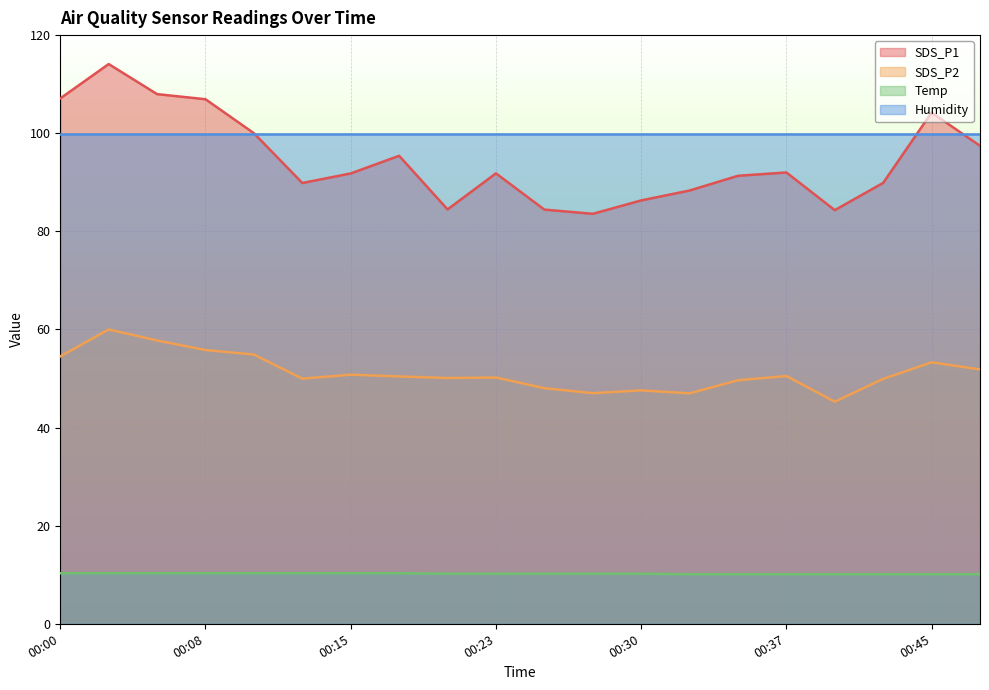

What is the maximum value shown in the chart?

114.1